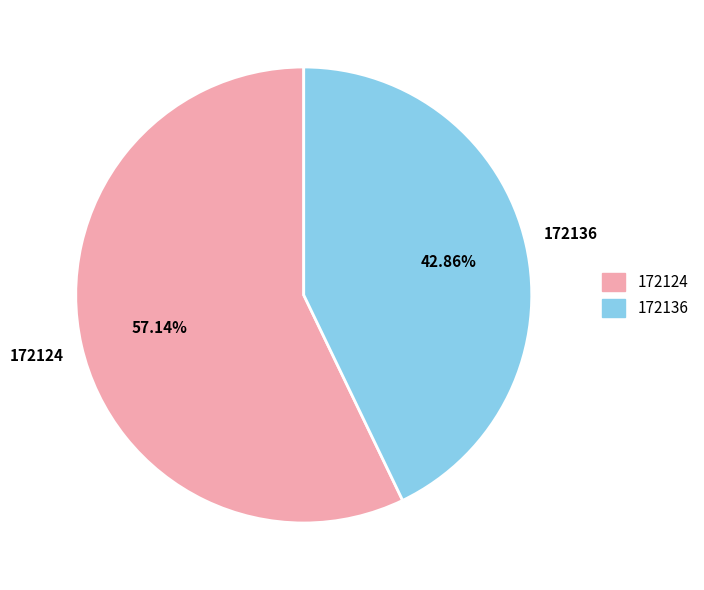

The 172136 slice represents 43% of the pie. True or false?

True